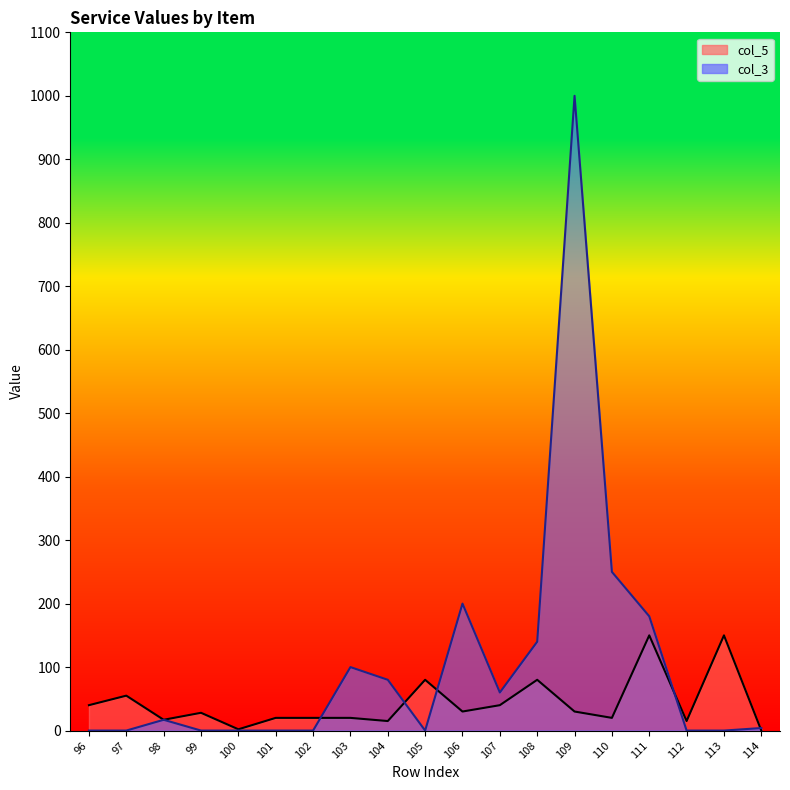

Reading left to right, list all the values displayed in this chart.

col_5: 96=40	97=55	98=17	99=28	100=2	101=20	102=20	103=20	104=15	105=80	106=30	107=40	108=80	109=30	110=20	111=150	112=15	113=150	114=0
col_3: 96=0	97=0	98=17	99=0	100=0	101=0	102=0	103=100	104=80	105=0	106=200	107=60	108=140	109=1000	110=250	111=180	112=0	113=0	114=4